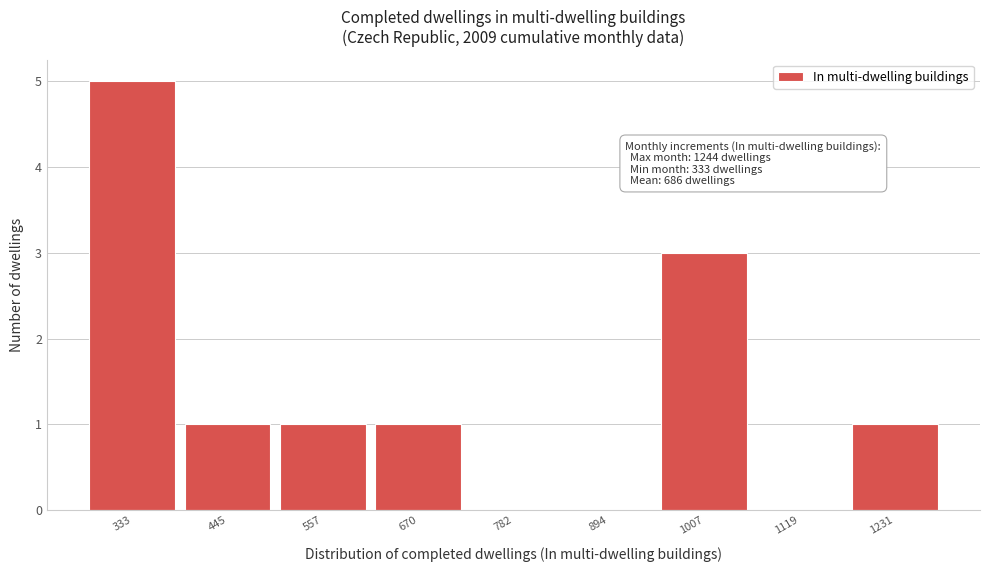

Reading right to left, transcribe all the data shown in this chart.

1231=1	1119=0	1007=3	894=0	782=0	670=1	557=1	445=1	333=5